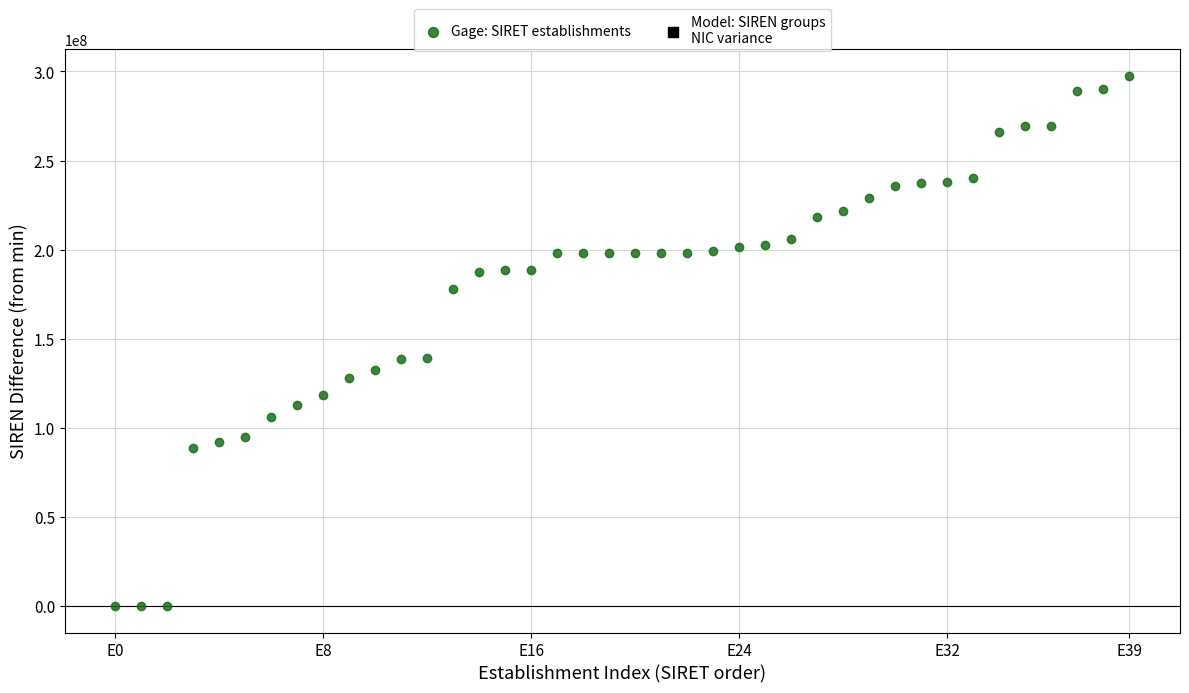

What is the range of Y values (max minus min)?

297642849